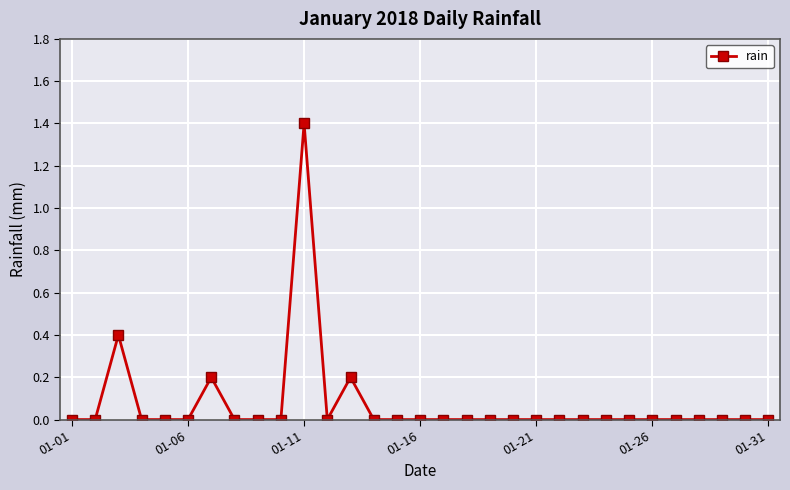

What is the difference between the maximum and second lowest values?

1.4